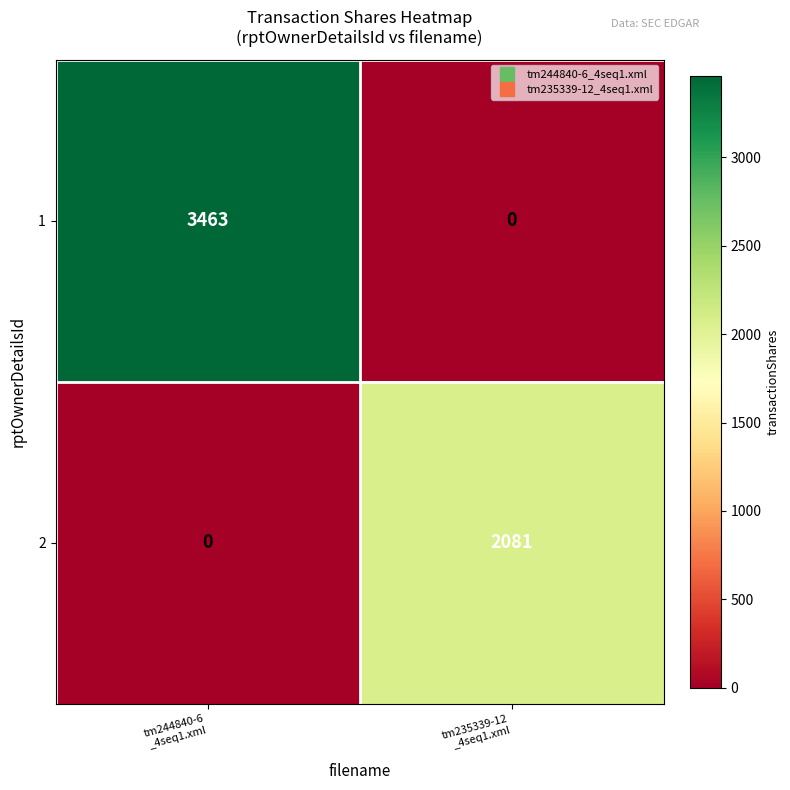

List the series in order of their overall mean, lowest first.

2, 1